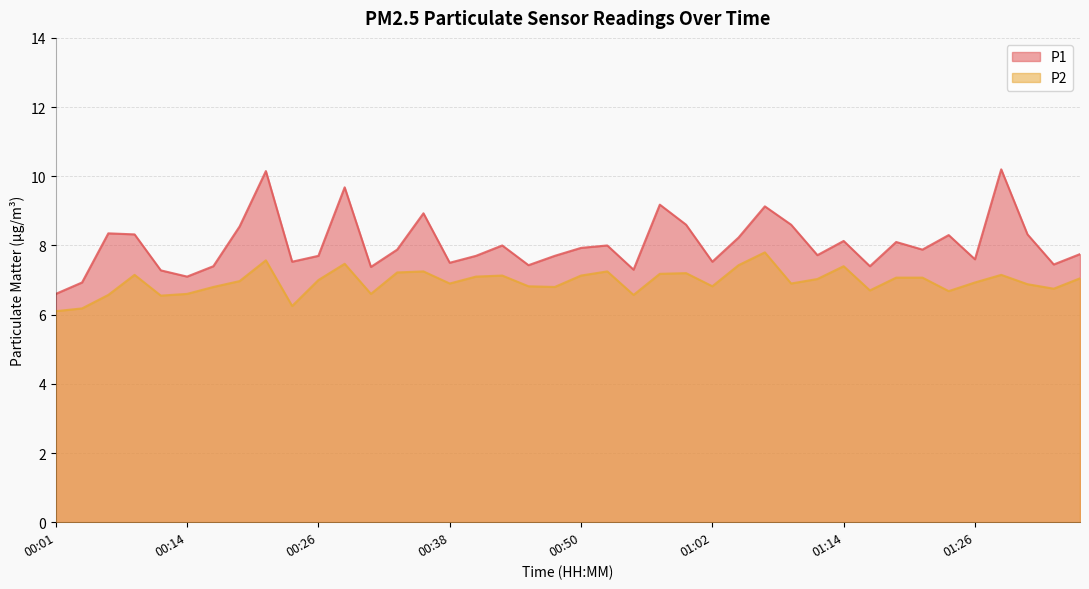

What is the average value of the P2 series?

7.0